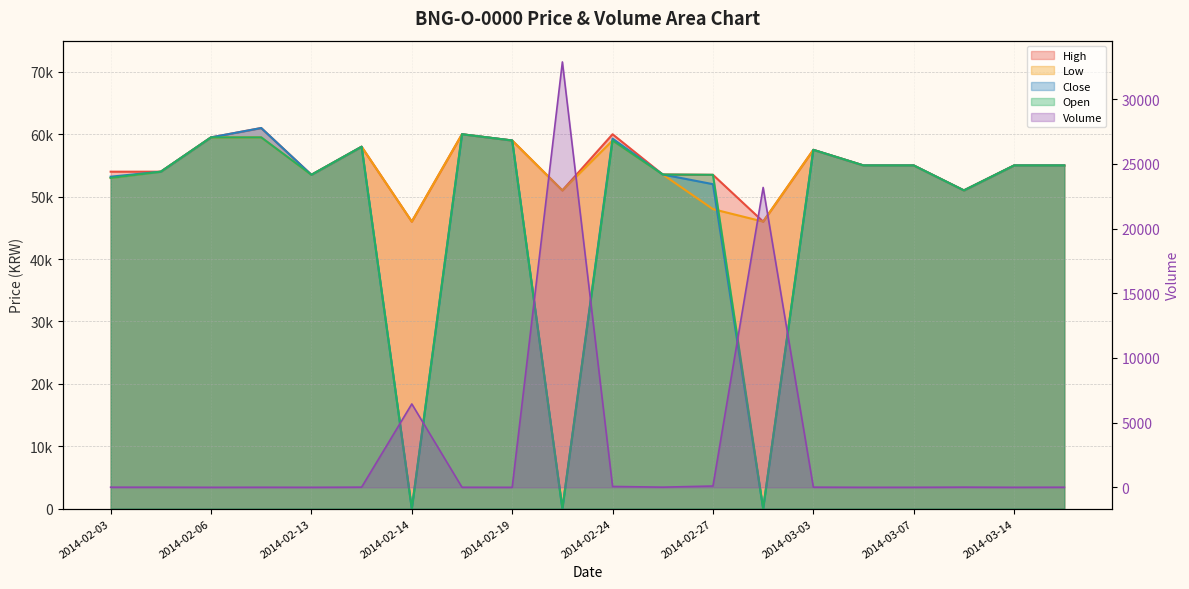

At how many categories does at least one series exceed 50791?

18